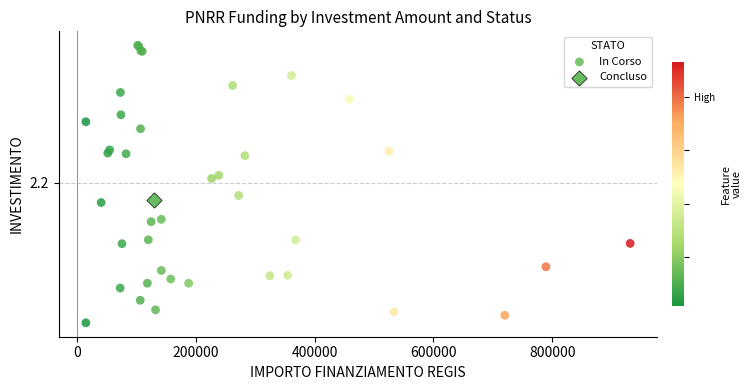

What are all the series names shown in the legend?

In Corso, Concluso